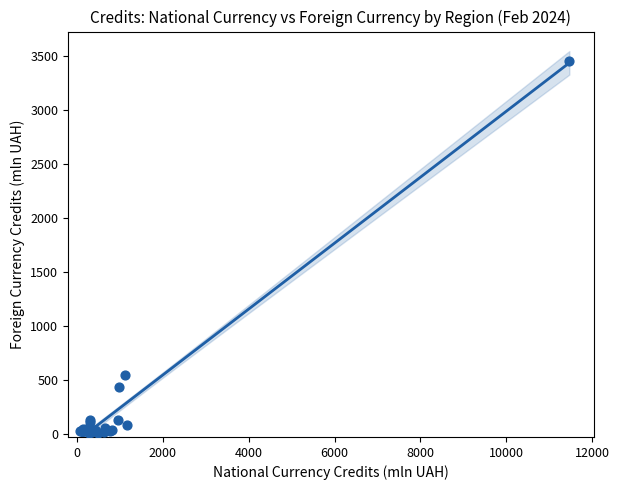

What Y value in the scatter plot is closest to 1732?

545.1